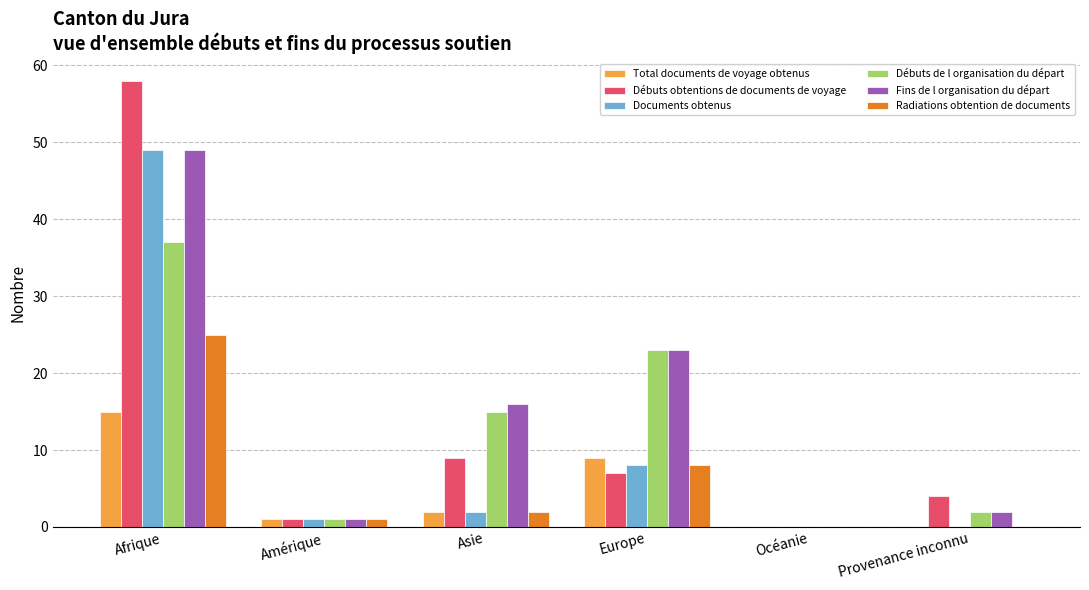

Where is Radiations obtention de documents nearest to the value 12?

Europe